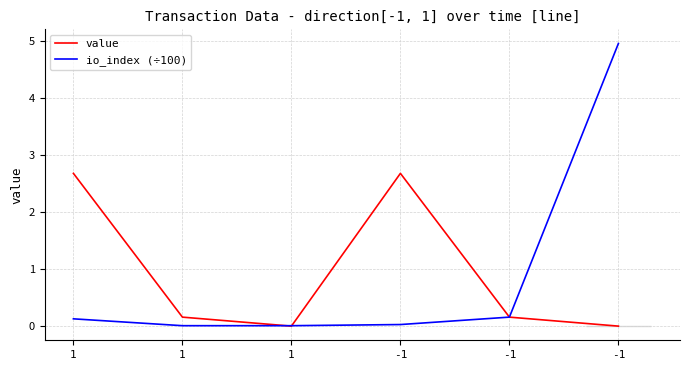

What is the total value across all series at 1?

2.8